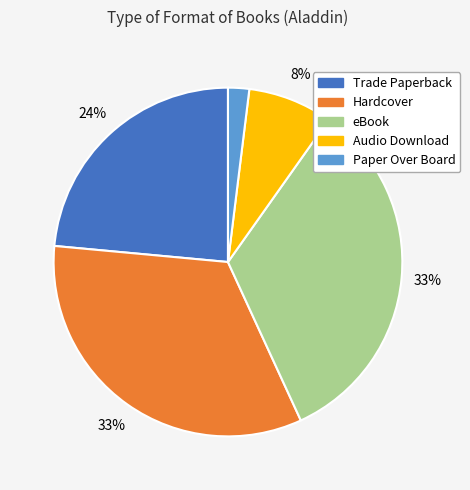

What percentage is the Trade Paperback slice, to the nearest percent?

24%